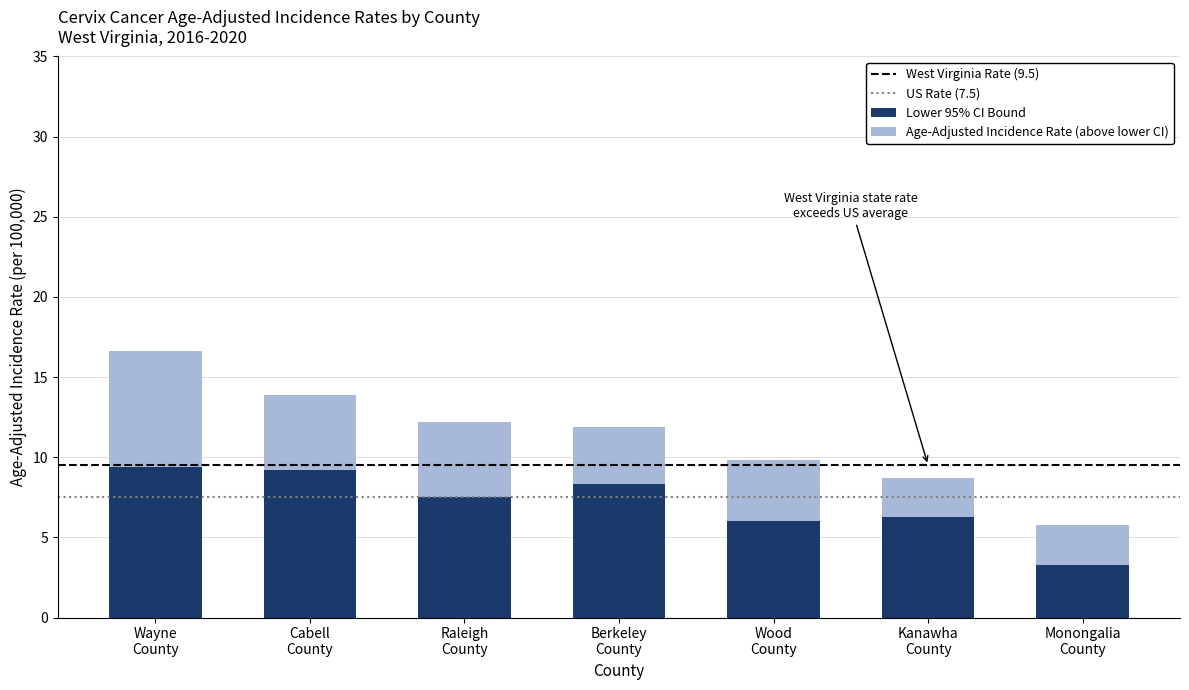

Reading left to right, list the values for the Lower 95% CI Bound series.

9.4	9.2	7.5	8.3	6.0	6.3	3.3